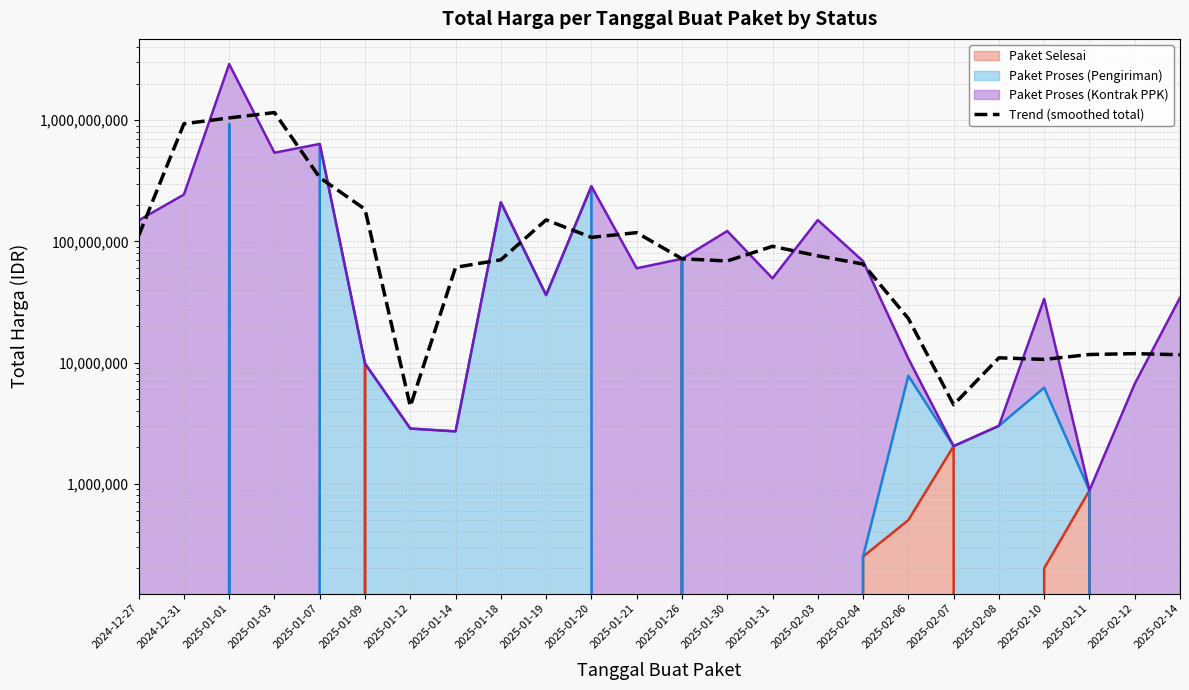

List the labels in order of value, smallest first.

2025-01-12, 2025-02-07, 2025-02-10, 2025-02-08, 2025-02-14, 2025-02-11, 2025-02-12, 2025-02-06, 2025-01-14, 2025-02-04, 2025-01-30, 2025-01-18, 2025-01-26, 2025-02-03, 2025-01-31, 2025-01-20, 2024-12-27, 2025-01-21, 2025-01-19, 2025-01-09, 2025-01-07, 2024-12-31, 2025-01-01, 2025-01-03